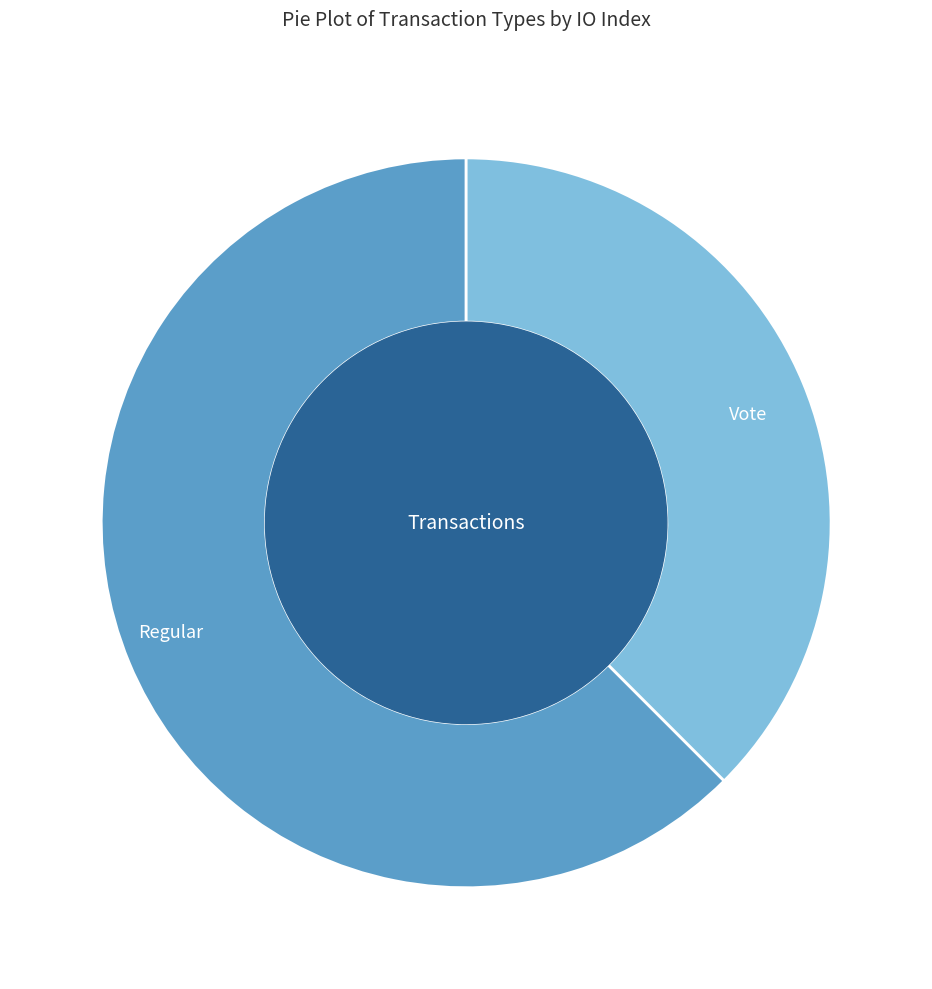

Which category has the smallest portion of the pie?

Vote